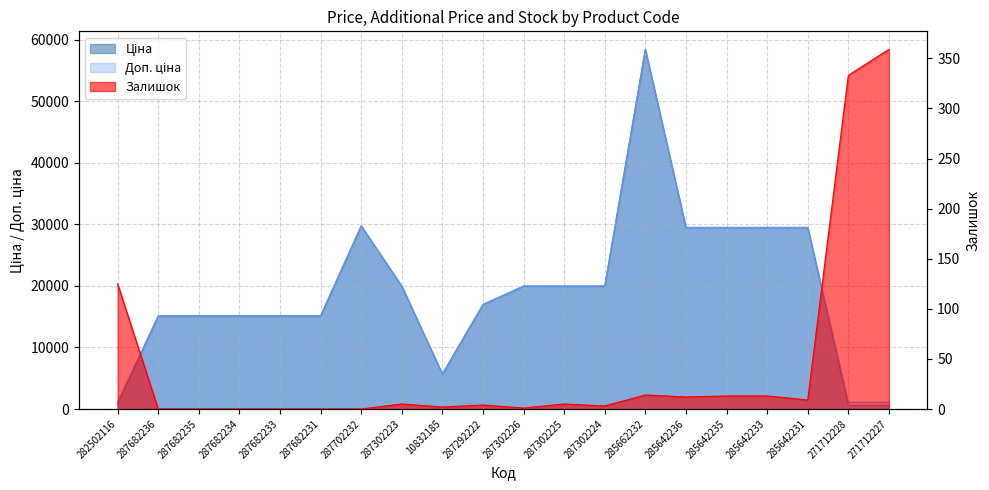

What is the difference between the maximum and minimum values in the Доп. ціна series?

57344.9